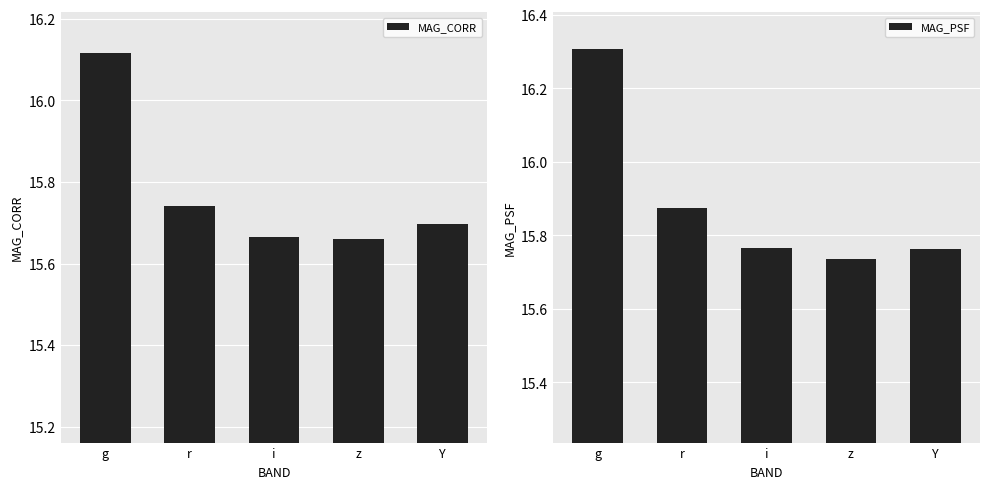

Does the chart contain stacked bars?

No